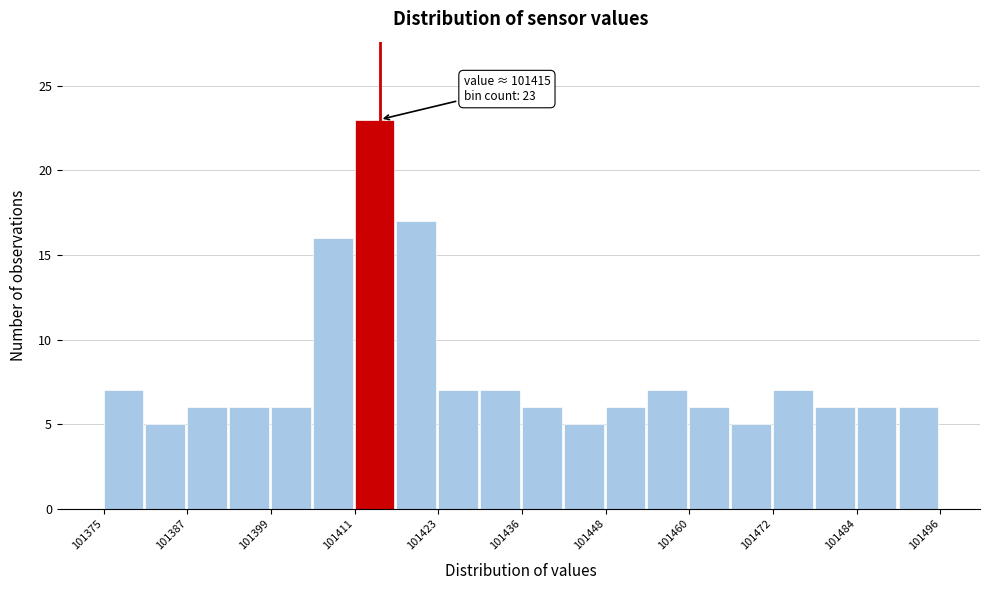

Read against the x-axis, roughly where is the centre of the tallest bar?

101414